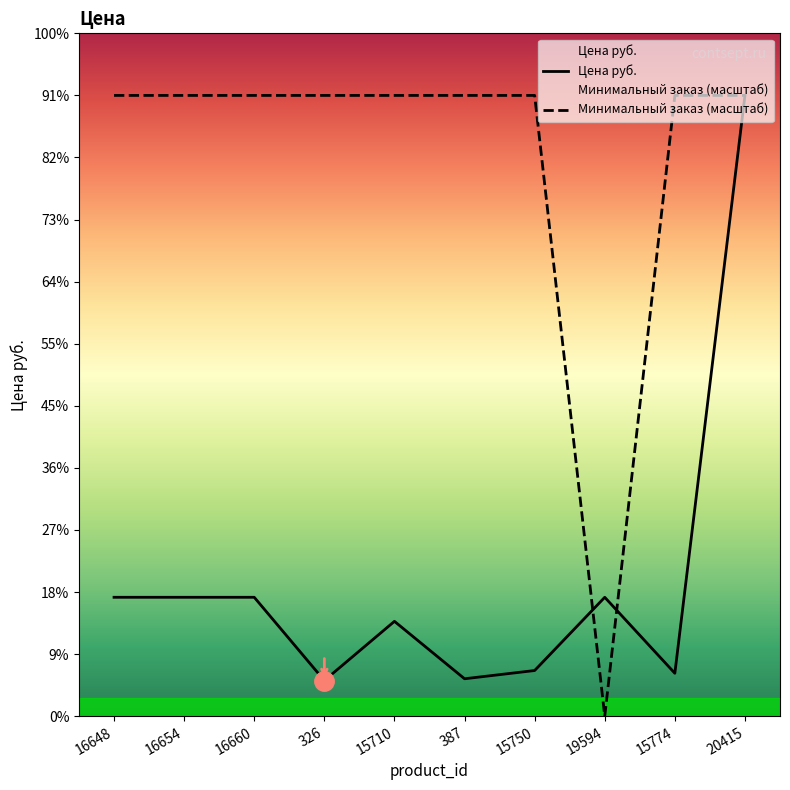

Reading left to right, list all the values displayed in this chart.

Цена руб.: 1946.7	1946.7	1946.7	584.0	1553.0	613.0	748.0	1946.7	703.0	10161.0
Минимальный заказ: 10161.0	10161.0	10161.0	10161.0	10161.0	10161.0	10161.0	0.0	10161.0	10161.0